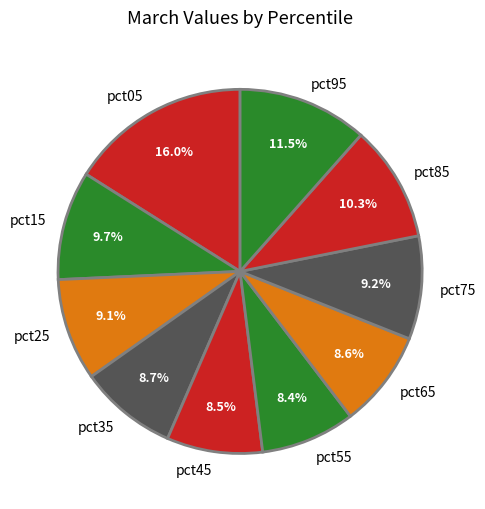

To the nearest percent, what percentage of the pie is pct55?

8%